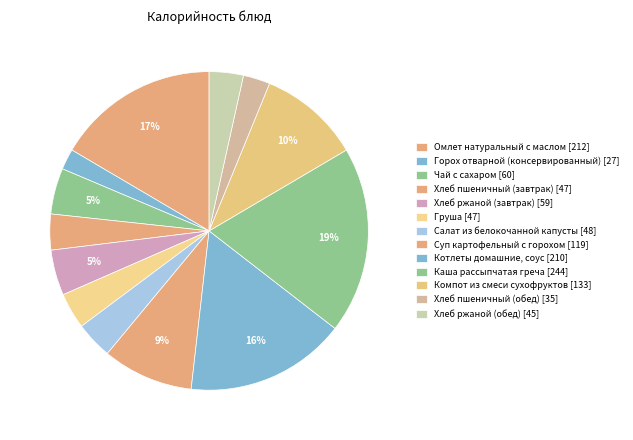

To the nearest percent, what is the average slice percentage?

8%